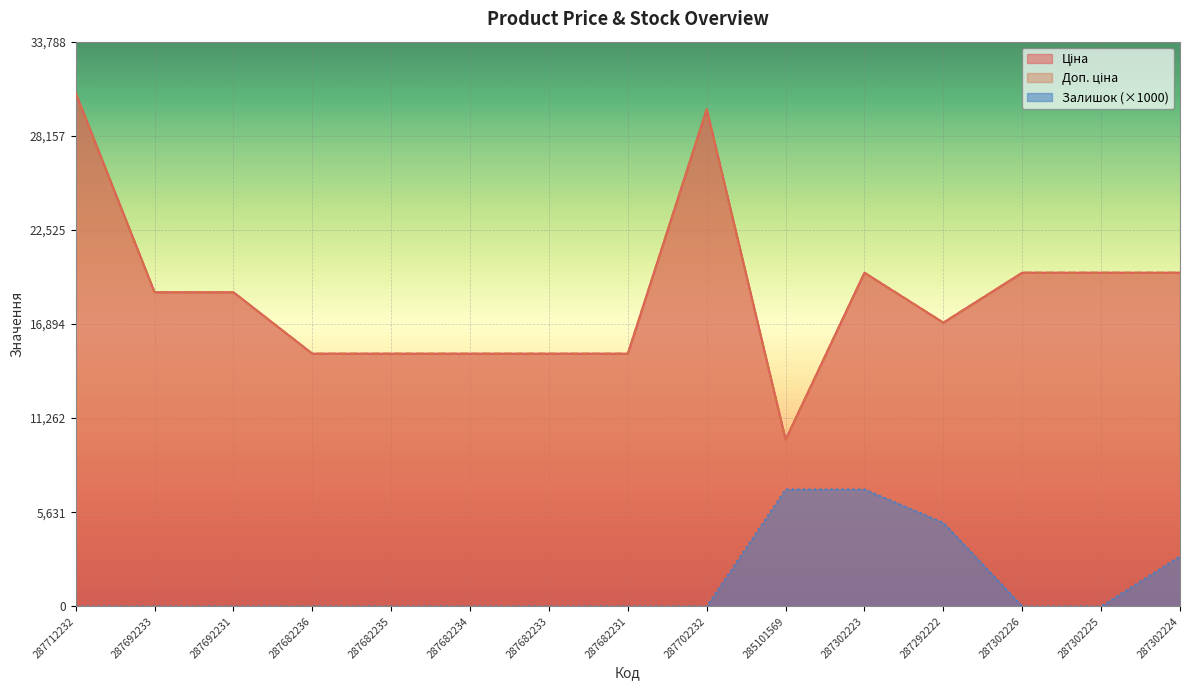

Which category has the lowest value in the Ціна series?

285101569